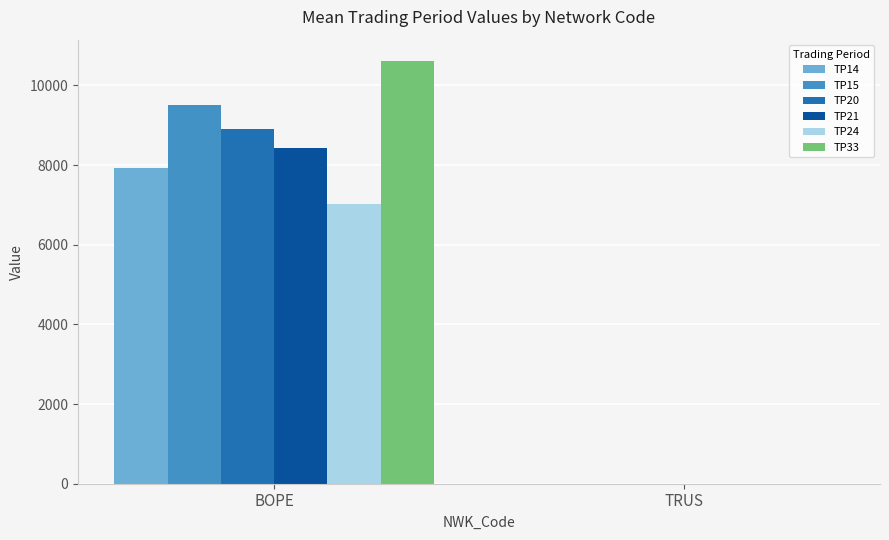

At which label does TP15 reach its peak?

BOPE